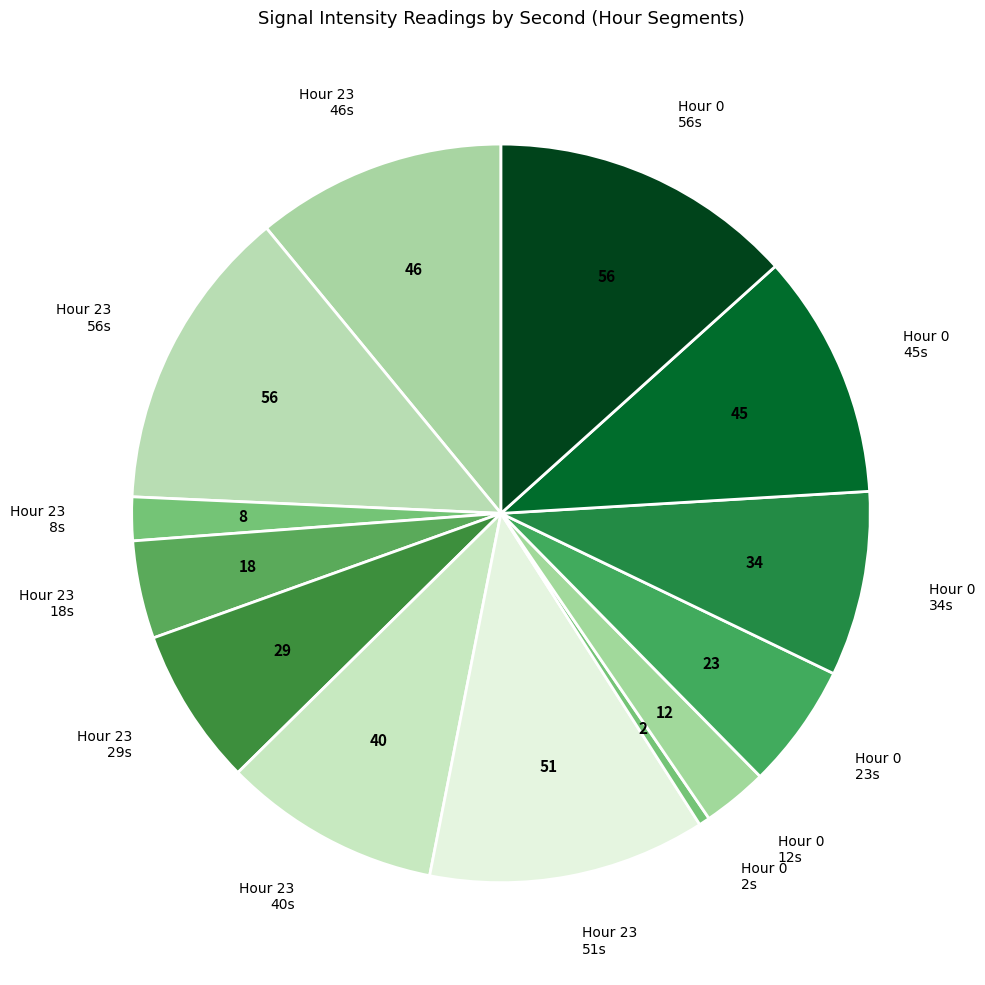

Do Hour 23 29s and Hour 0 45s together represent more than half of the pie?

No